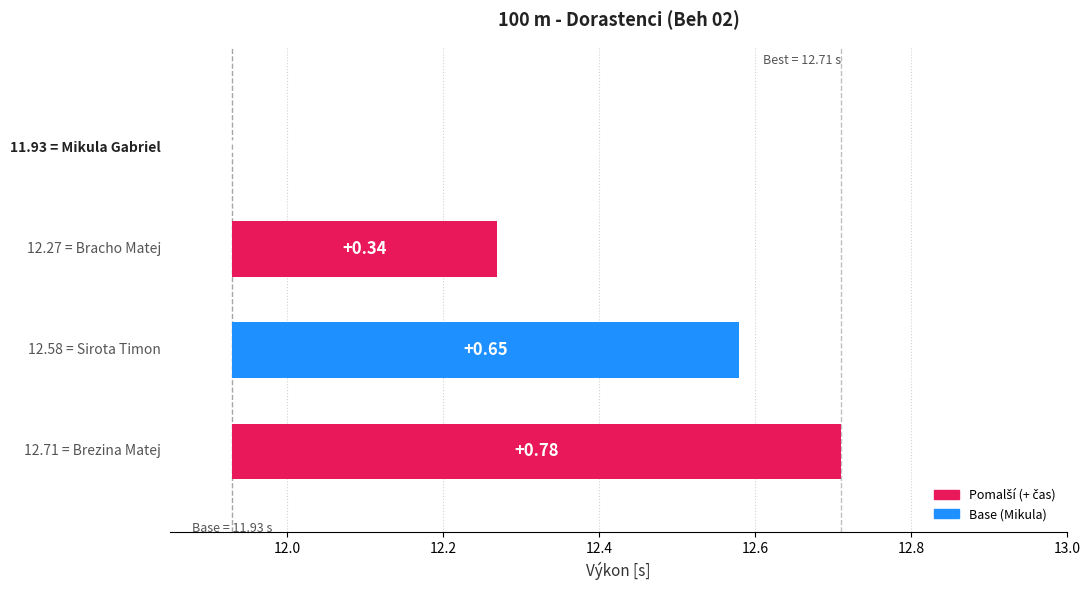

Count the values in the range 0 to 1.

4